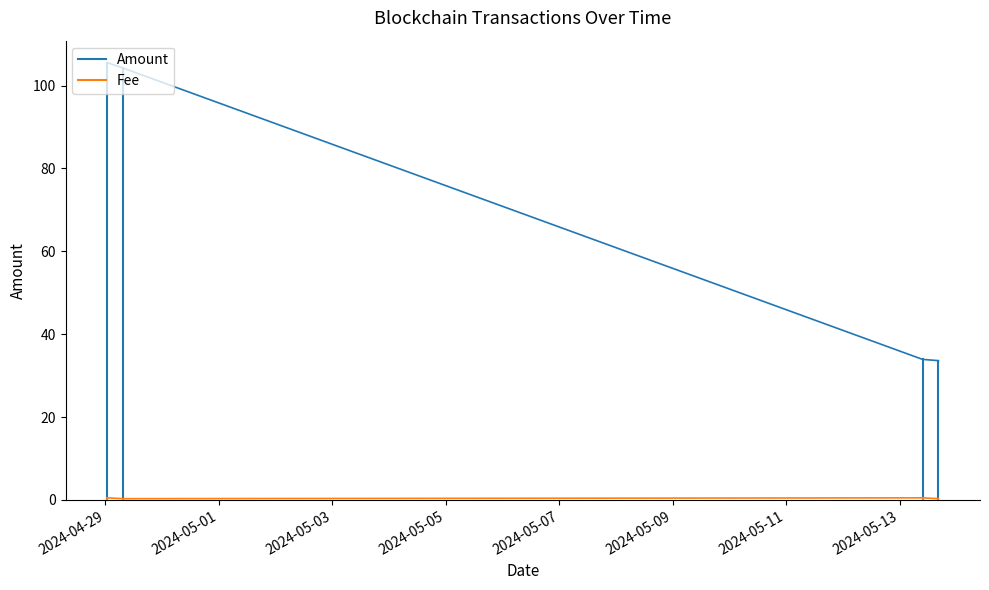

True or false: Fee has a value of 0.5 at 2024-05-01.

True